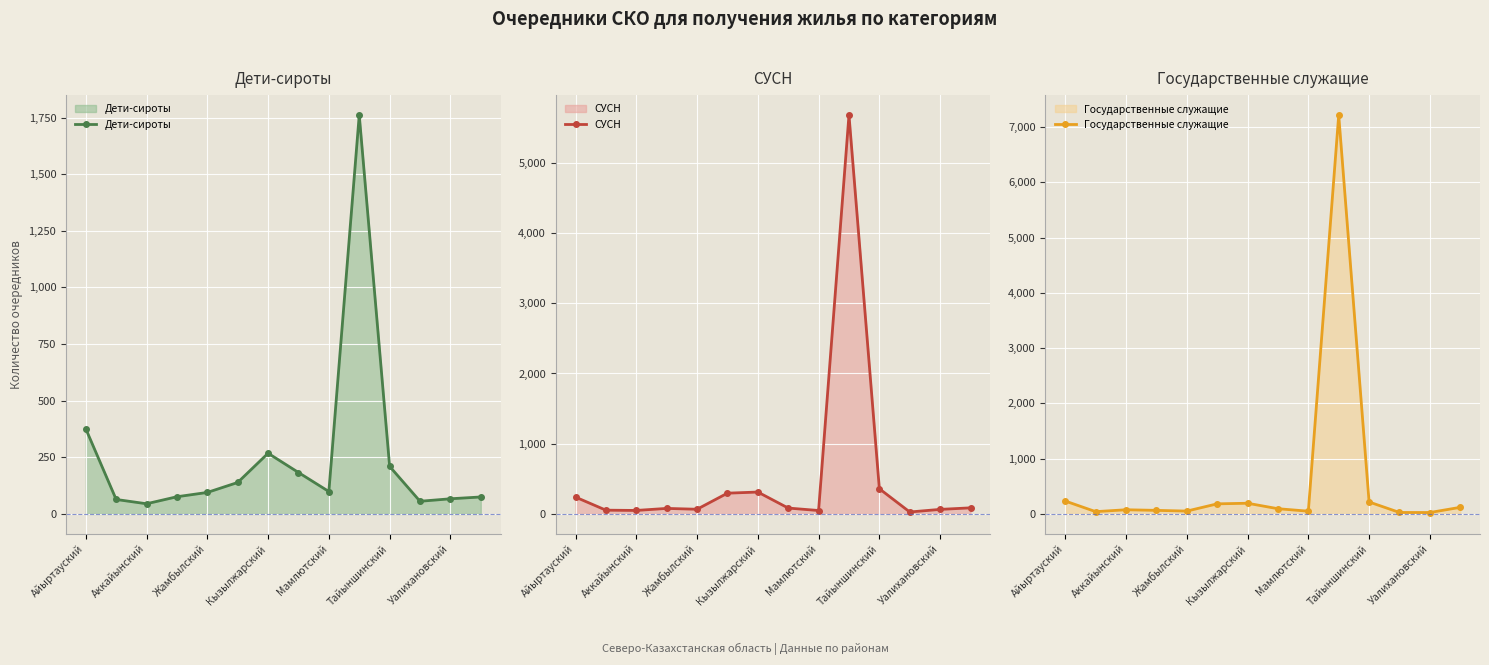

The value of Дети-сироты at Айыртауский is 635. True or false?

False